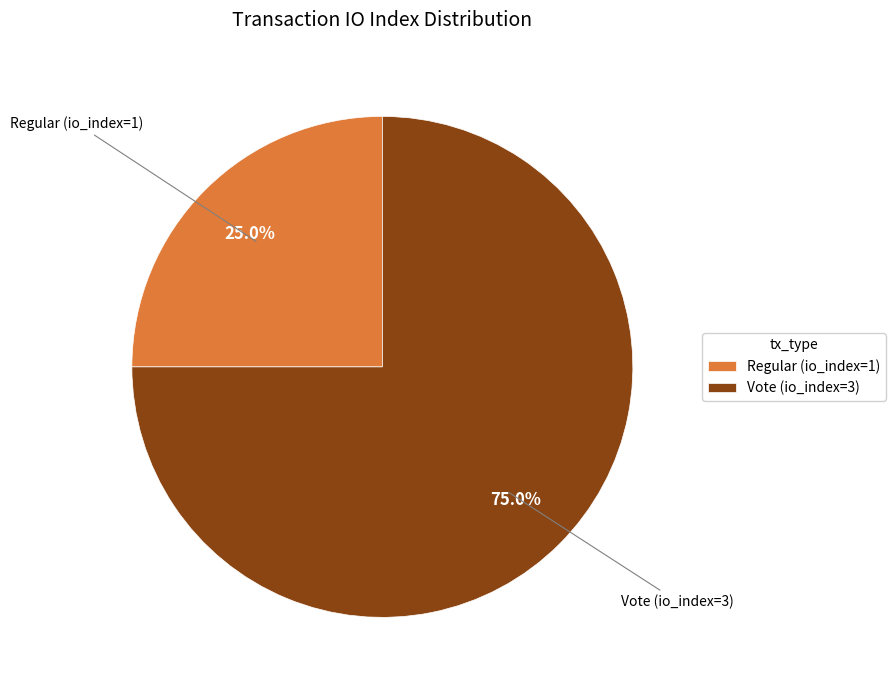

Count the number of slices in the pie.

2